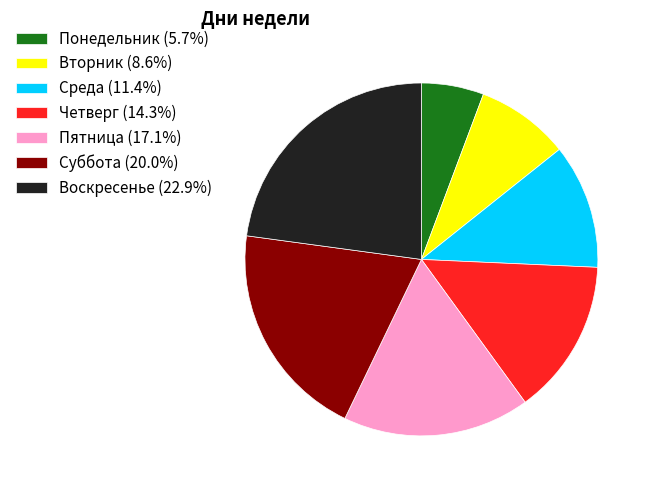

Which category has the smallest portion of the pie?

Понедельник